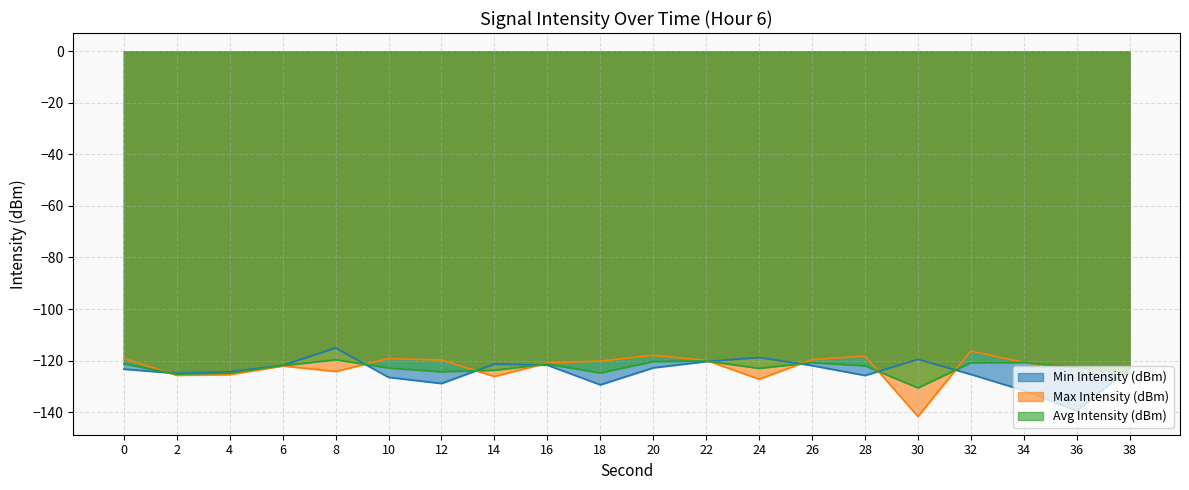

Between 6 and 32, which series saw the biggest shift?

Max Intensity (dBm)